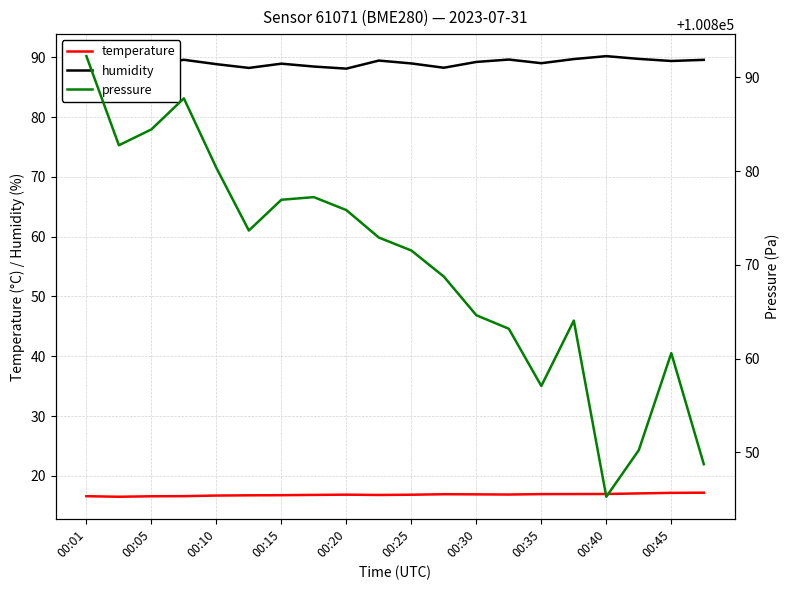

The value of temperature at 00:45 is 17.1. True or false?

True